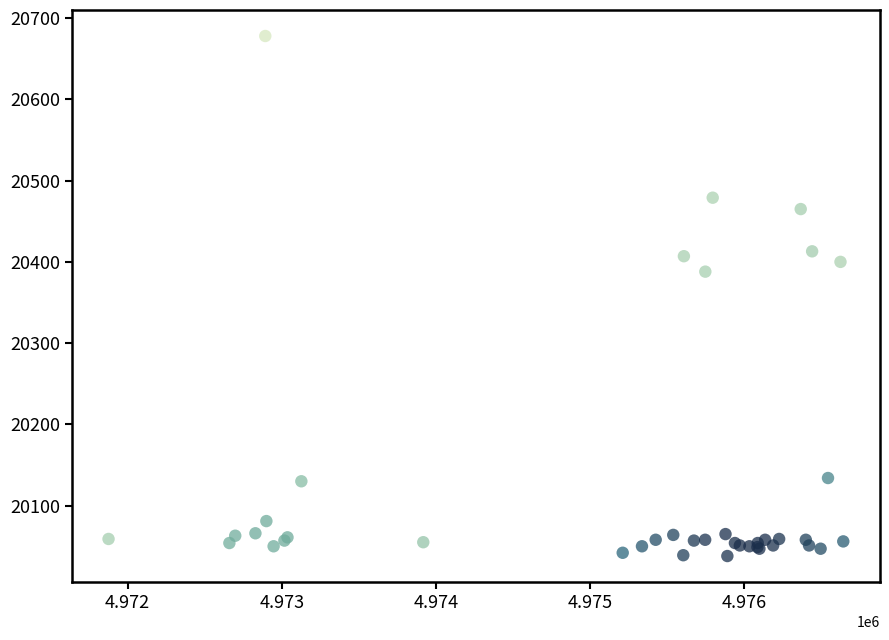

What Y value in the scatter plot is closest to 20358?

20388